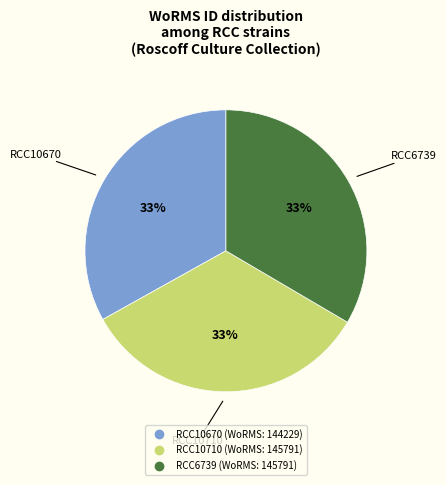

Count the number of slices in the pie.

3